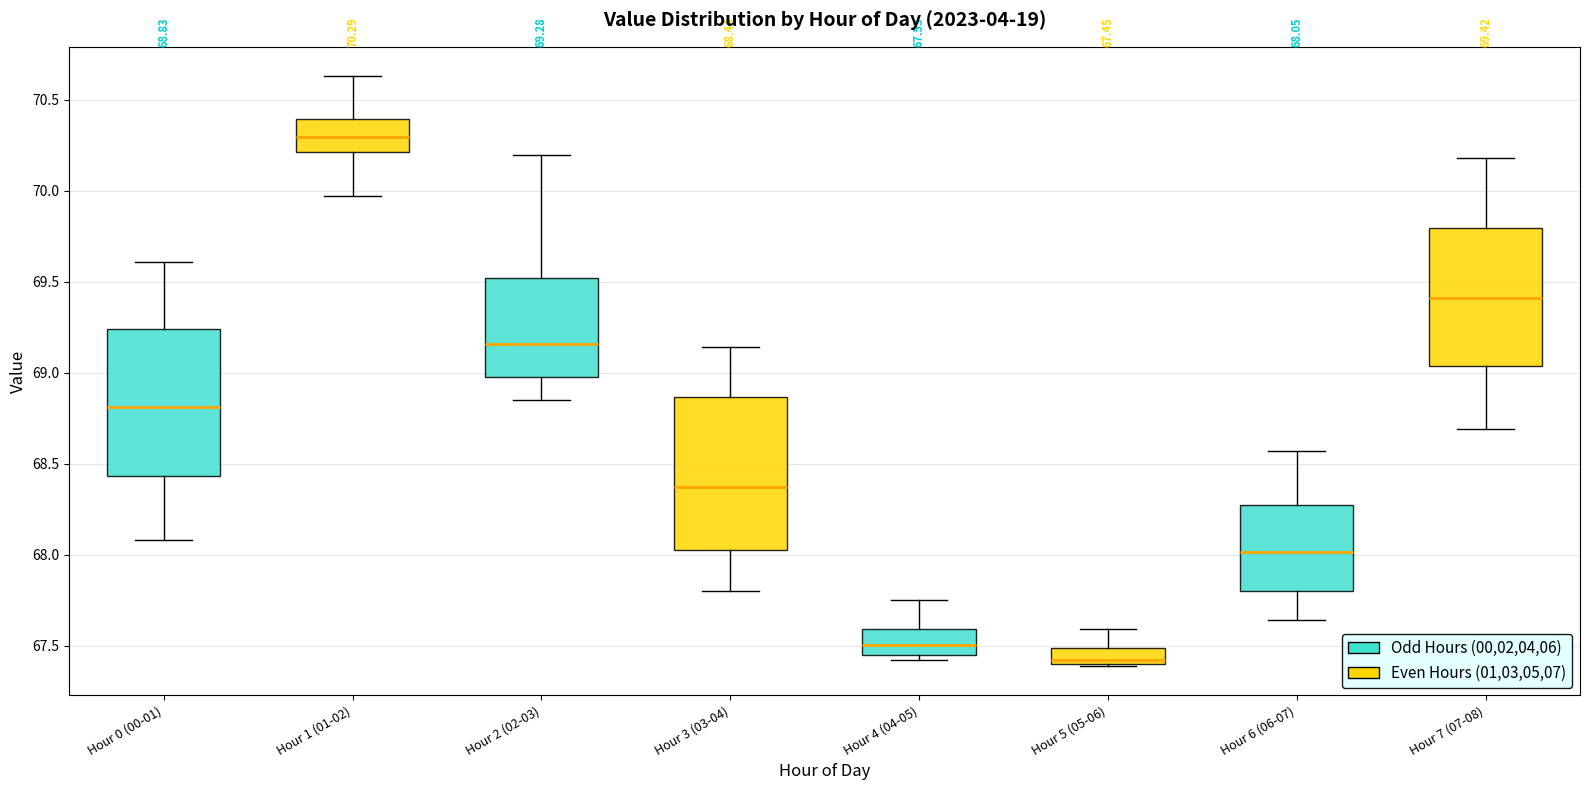

Which box's median line is the lowest?

Hour 5 (05-06)